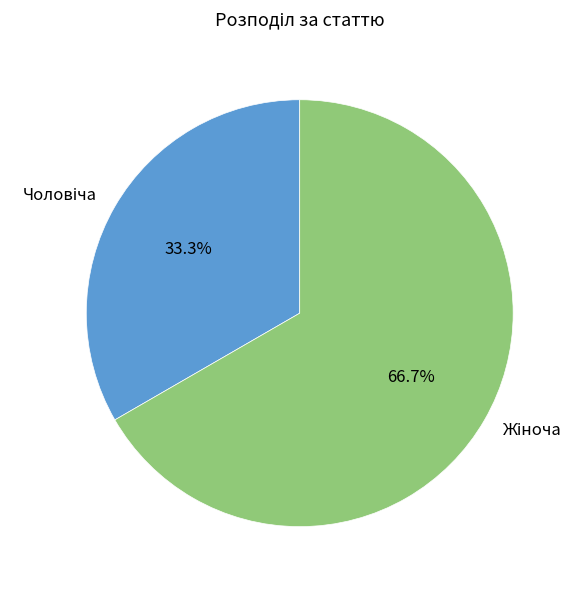

To the nearest percent, what portion does Чоловіча represent?

33%